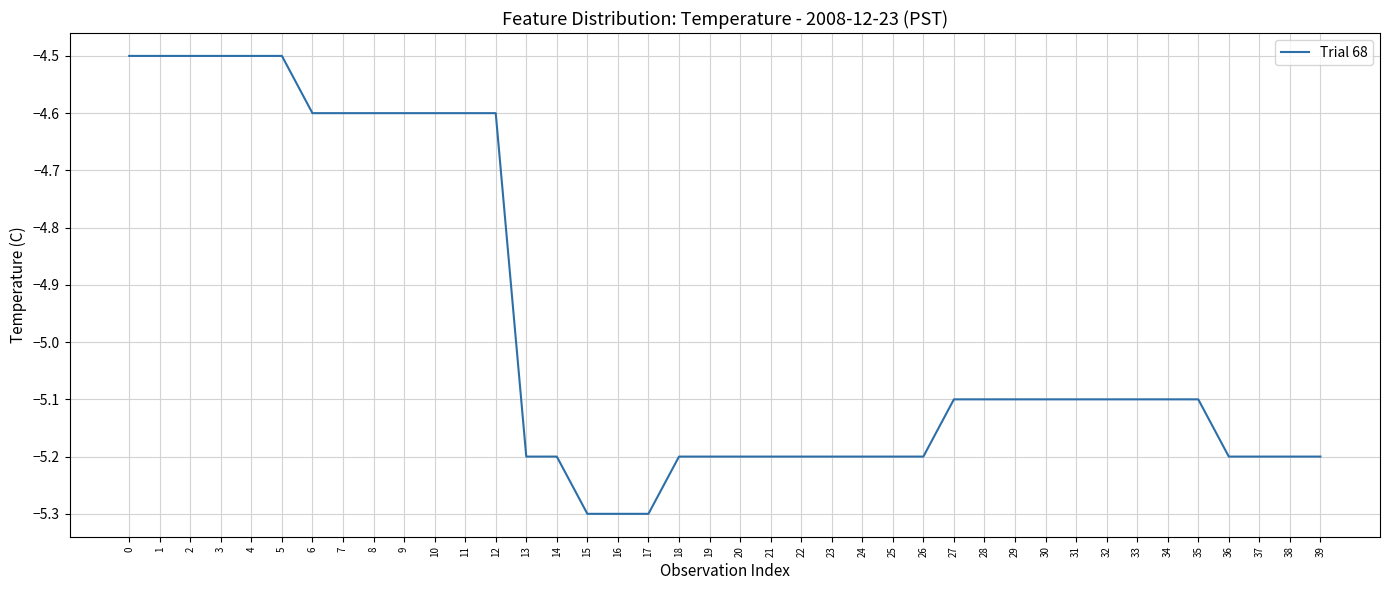

What is the sum of the values at 22 and 4?

-9.7